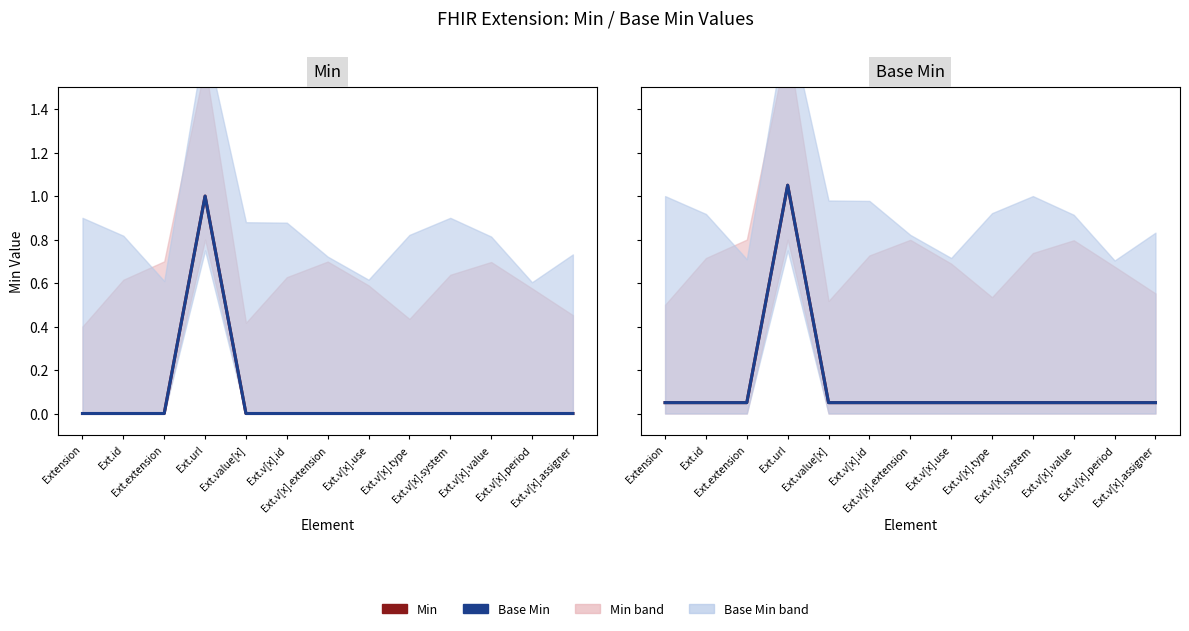

How many lines are shown in the chart?

2